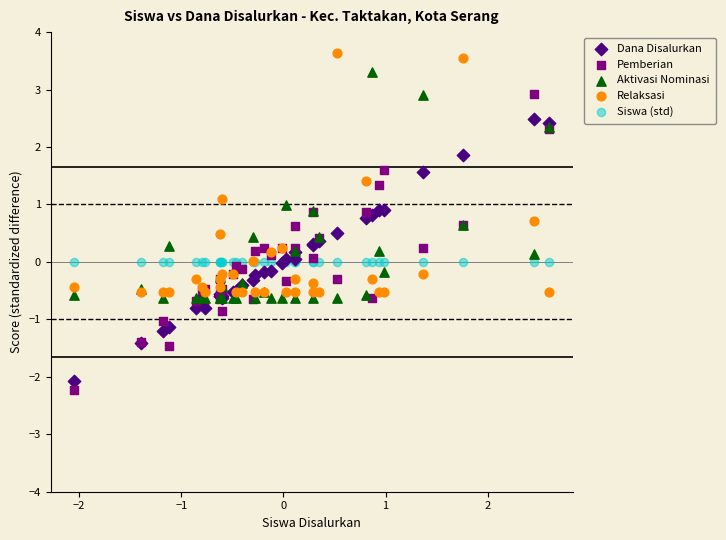

Which series reaches the maximum Y coordinate?

Relaksasi